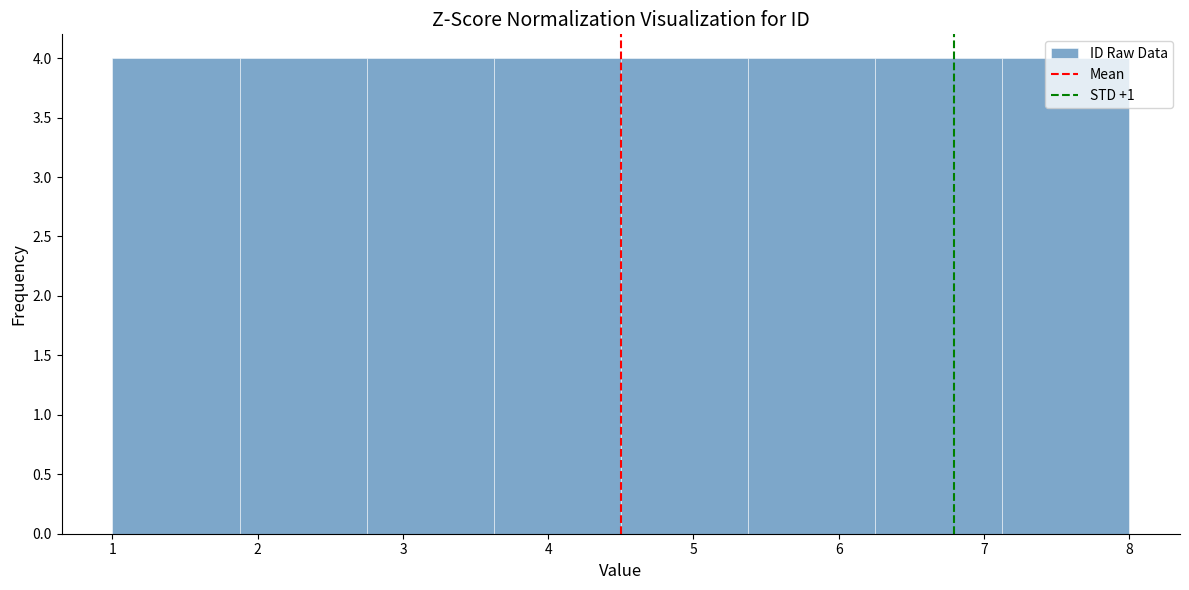

What is the height of the bar covering 6.3 to 7.1 on the x-axis? Neither the bar edges nor the heights are printed on the chart, so give them approximately, as read against the axes.

4